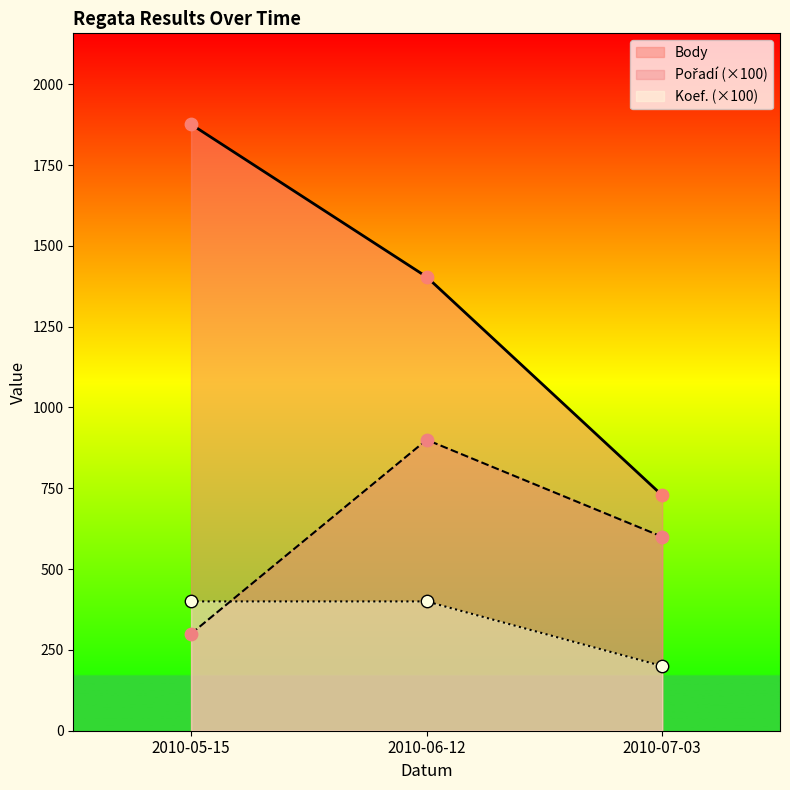

Which series reaches the minimum Y coordinate?

Koef.